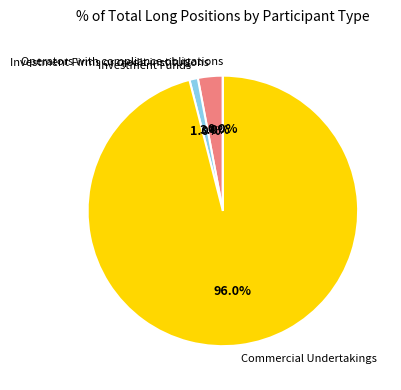

Rank the categories by value from lowest to highest.

Operators with compliance obligations, Investment Funds, Investment Firms or credit institutions, Commercial Undertakings